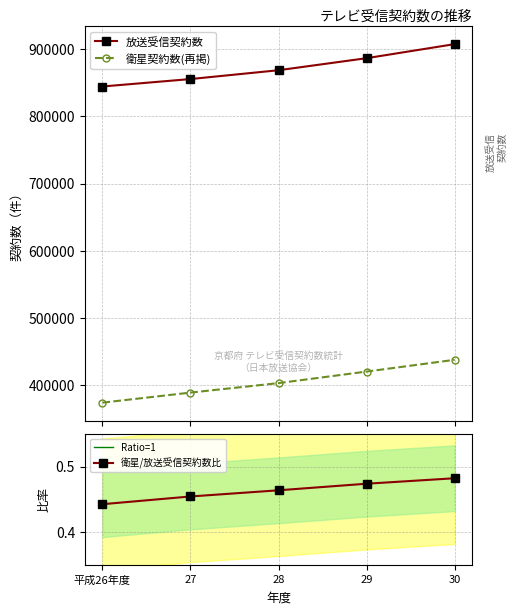

What is the lowest value of the 衛星/放送受信契約数比 series?

0.4